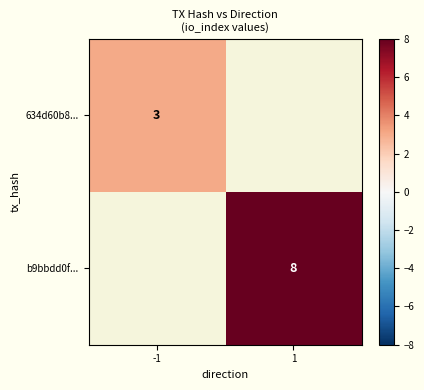

Is it true that b9bbdd0f... equals 3 at 1?

False